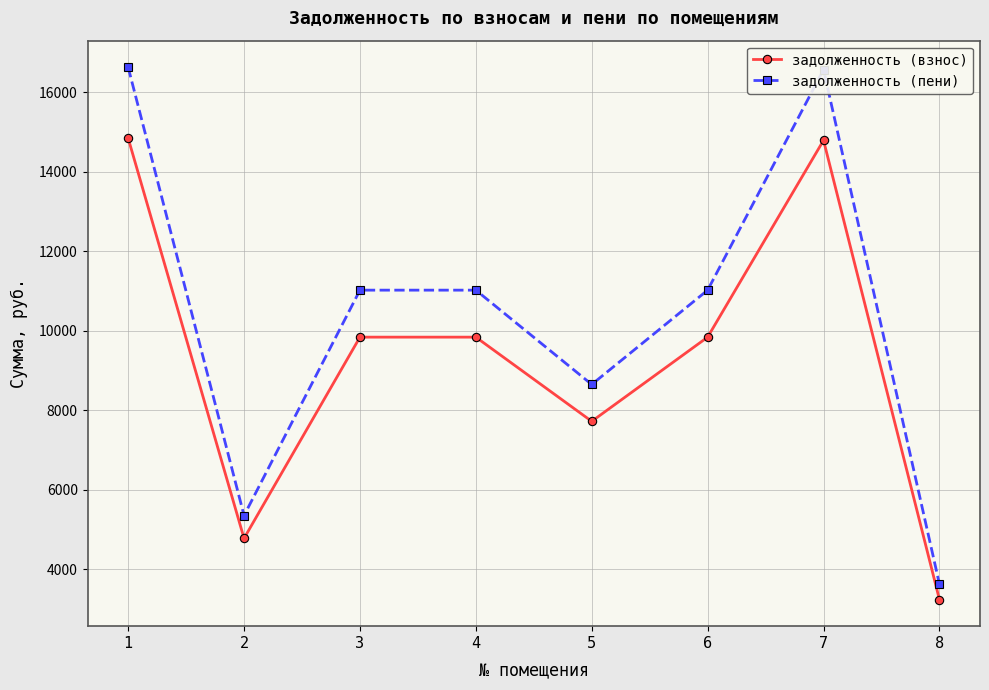

What value does the задолженность (пени) series have at 6?

11018.5